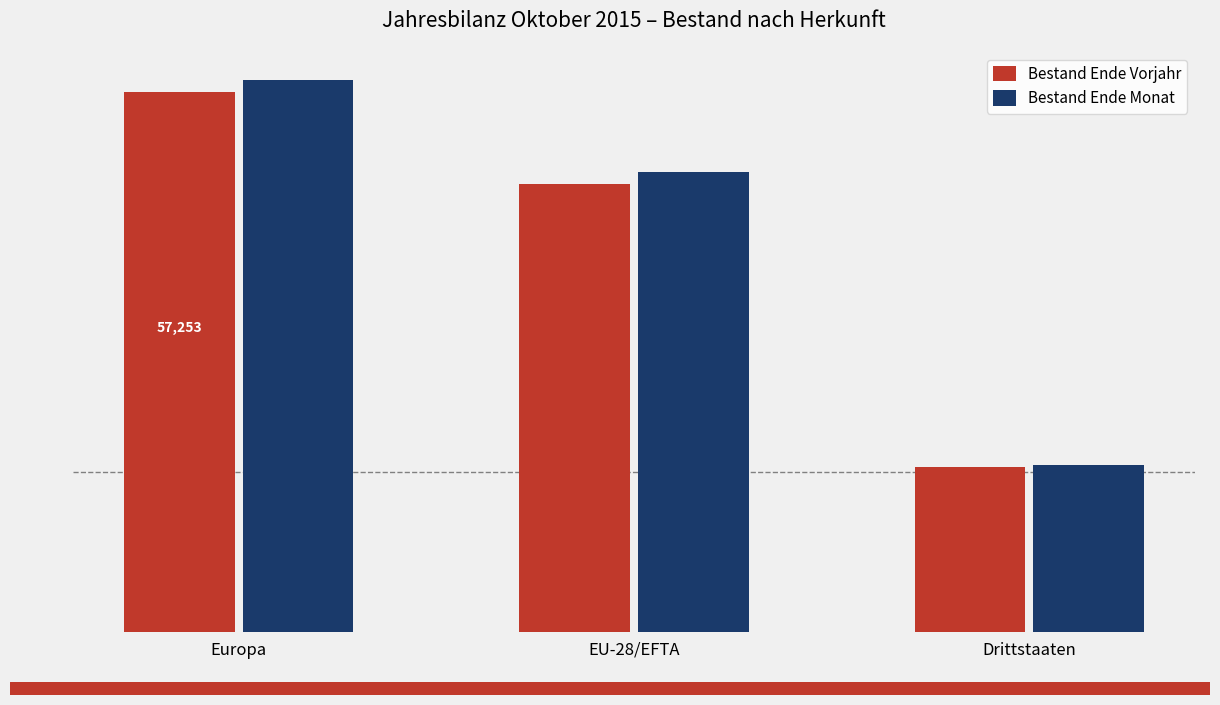

Are the bars horizontal?

No